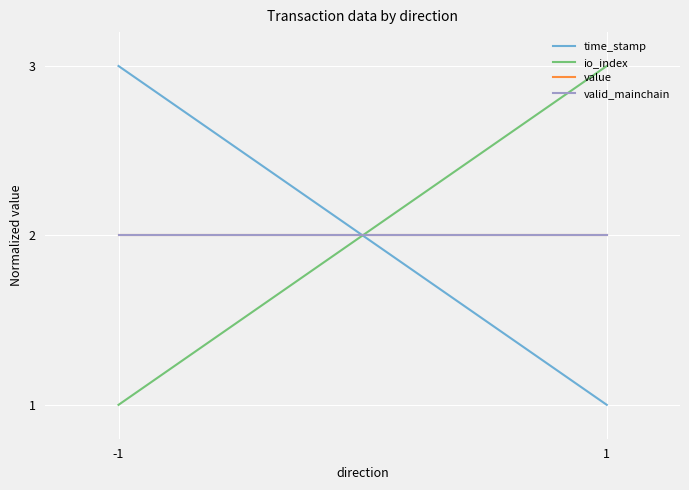

Reading left to right, transcribe all the data shown in this chart.

time_stamp: 3	1
io_index: 1	3
value: 2	2
valid_mainchain: 2	2